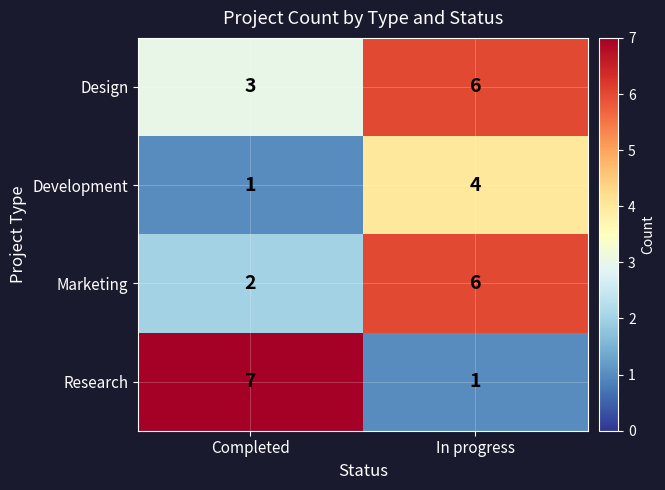

Which series has the largest total across all categories?

Design